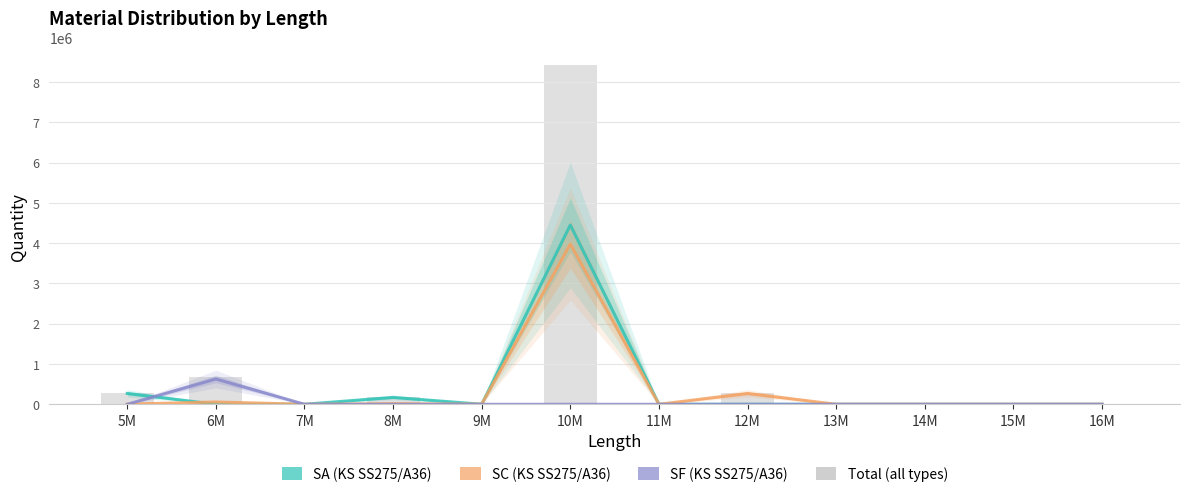

At which label does SC (KS SS275/A36) first exceed 3087?

5M